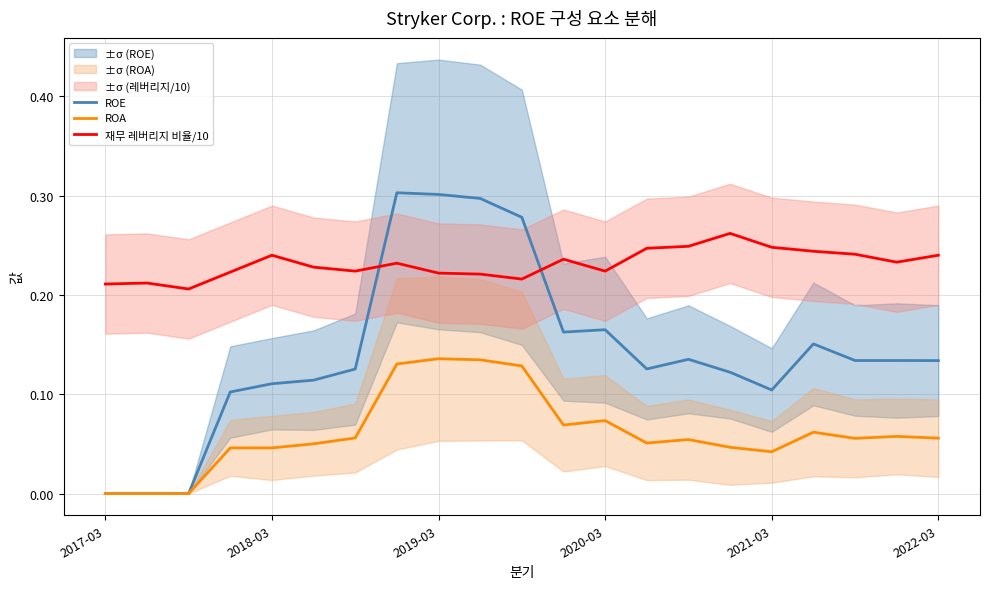

Which series has the largest total across all categories?

재무 레버리지 비율/10